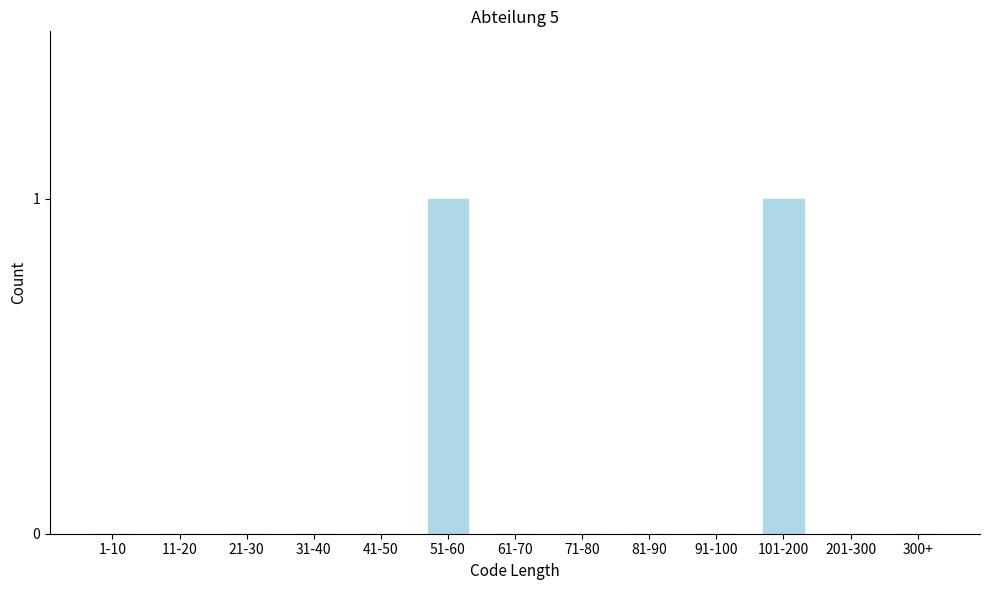

Reading right to left, what are all the values shown in this chart?

300+=0	201-300=0	101-200=1	91-100=0	81-90=0	71-80=0	61-70=0	51-60=1	41-50=0	31-40=0	21-30=0	11-20=0	1-10=0